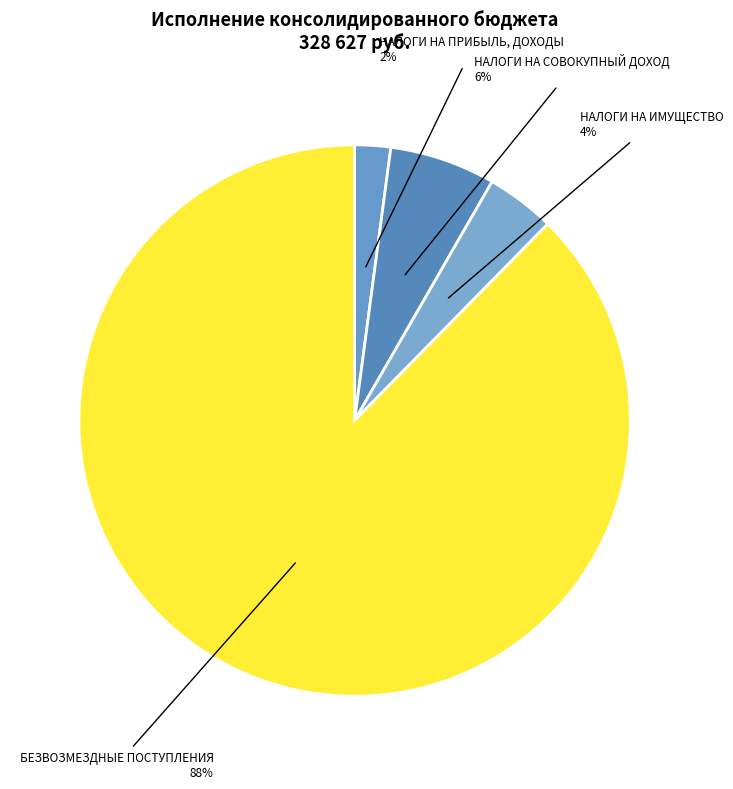

What percentage is the НАЛОГИ НА СОВОКУПНЫЙ ДОХОД slice, to the nearest percent?

6%